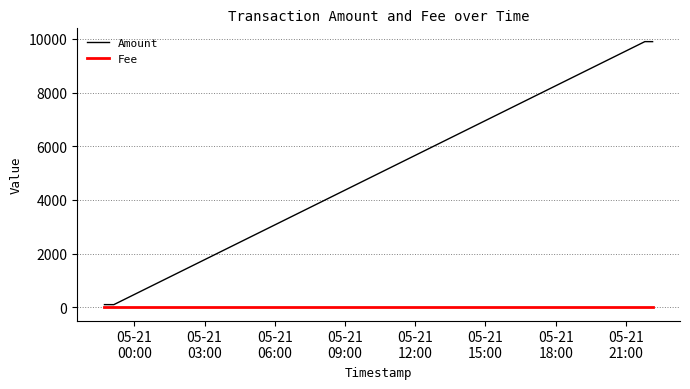

Rank the series by their maximum value, from highest to lowest.

Amount, Fee